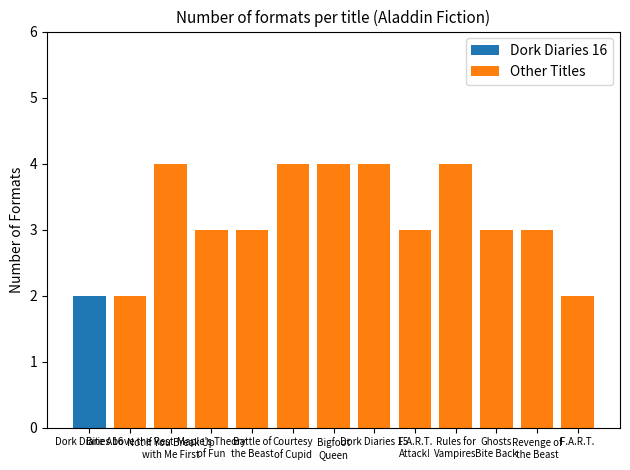

What is the greatest value displayed?

4